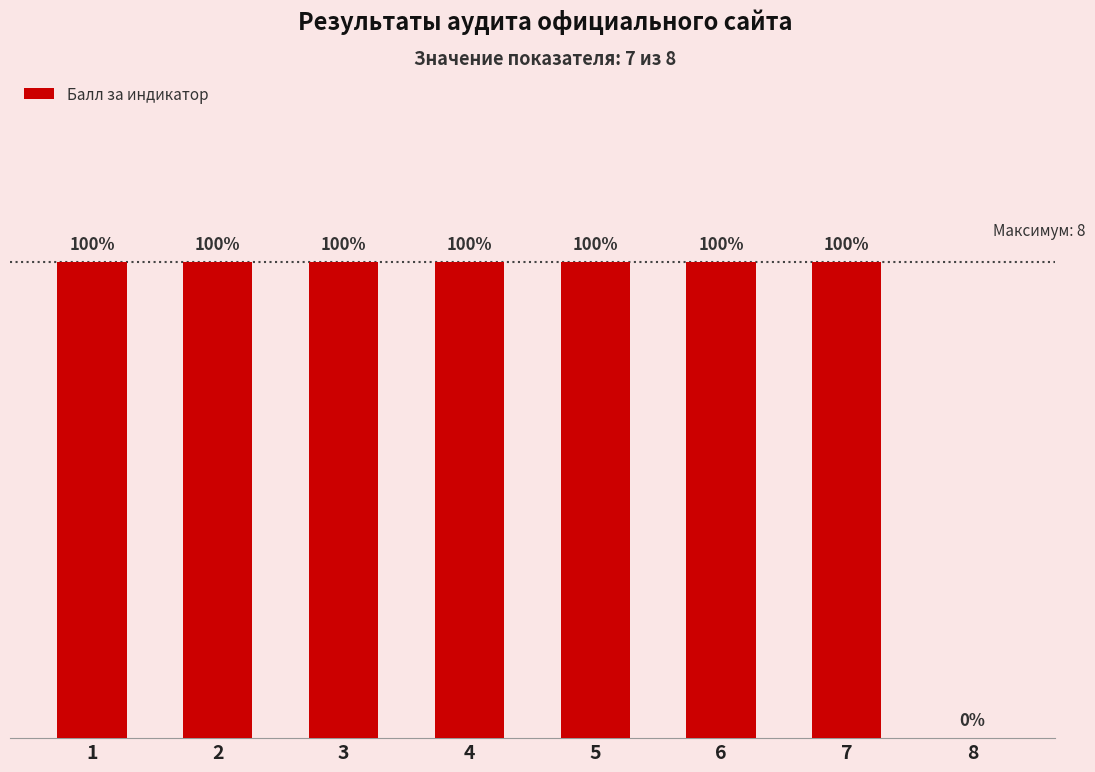

At which label is the value closest to 0?

8